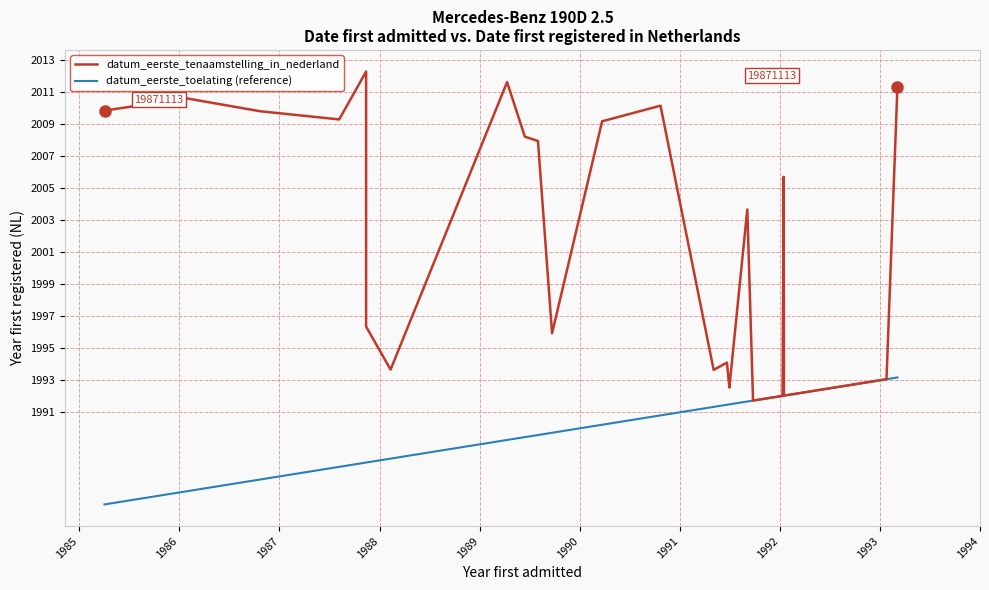

Reading right to left, what are all the values shown in this chart?

datum_eerste_tenaamstelling_in_nederland: 2011.3	1993.1	1993.0	1993.0	1992.9	1992.6	1992.6	1992.6	1992.6	1992.5	1992.5	1992.3	1992.3	1992.3	1992.0	2005.7	1992.0	1992.0	1992.0	1991.9	1991.7	1991.7	2003.7	1992.6	1992.5	1994.1	1993.6	2010.1	2009.2	1995.9	2007.9	2008.2	2011.6	1993.7	1996.3	2012.3	2009.3	2009.8	2010.6	2009.8
datum_eerste_toelating (reference): 1993.2	1993.1	1993.0	1993.0	1992.9	1992.6	1992.6	1992.6	1992.6	1992.5	1992.5	1992.3	1992.3	1992.3	1992.0	1992.0	1992.0	1992.0	1992.0	1991.9	1991.7	1991.7	1991.7	1991.5	1991.5	1991.5	1991.3	1990.8	1990.2	1989.7	1989.6	1989.5	1989.3	1988.1	1987.9	1987.9	1987.6	1986.8	1986.1	1985.3